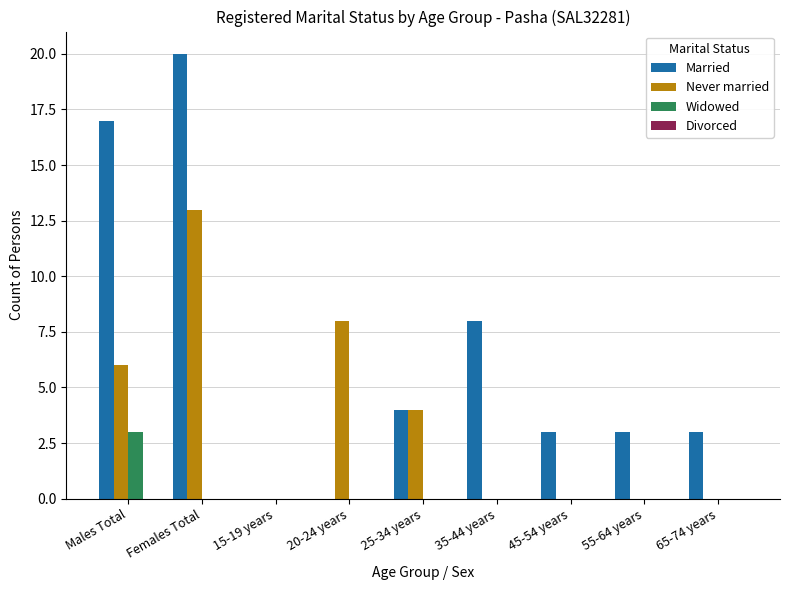

What is the sum of all Widowed values?

3